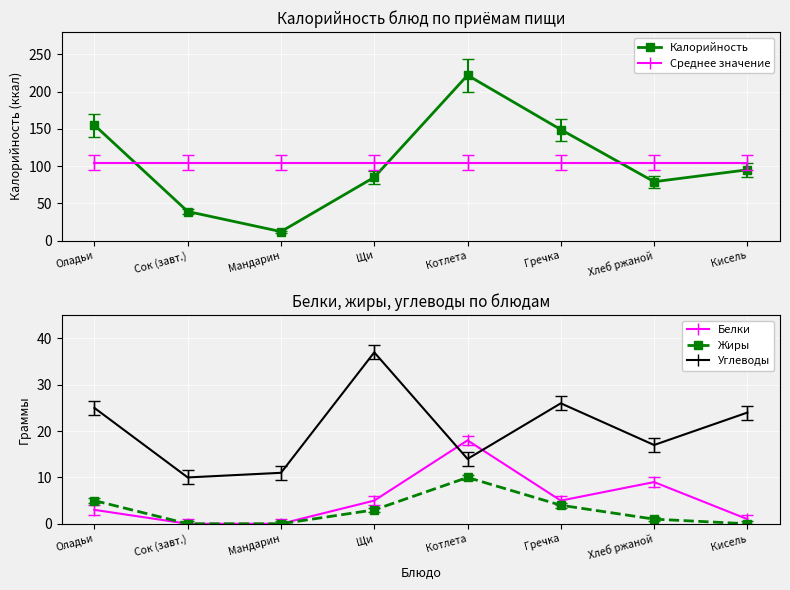

What are all the series names shown in the legend?

Калорийность, Среднее значение, Белки, Жиры, Углеводы